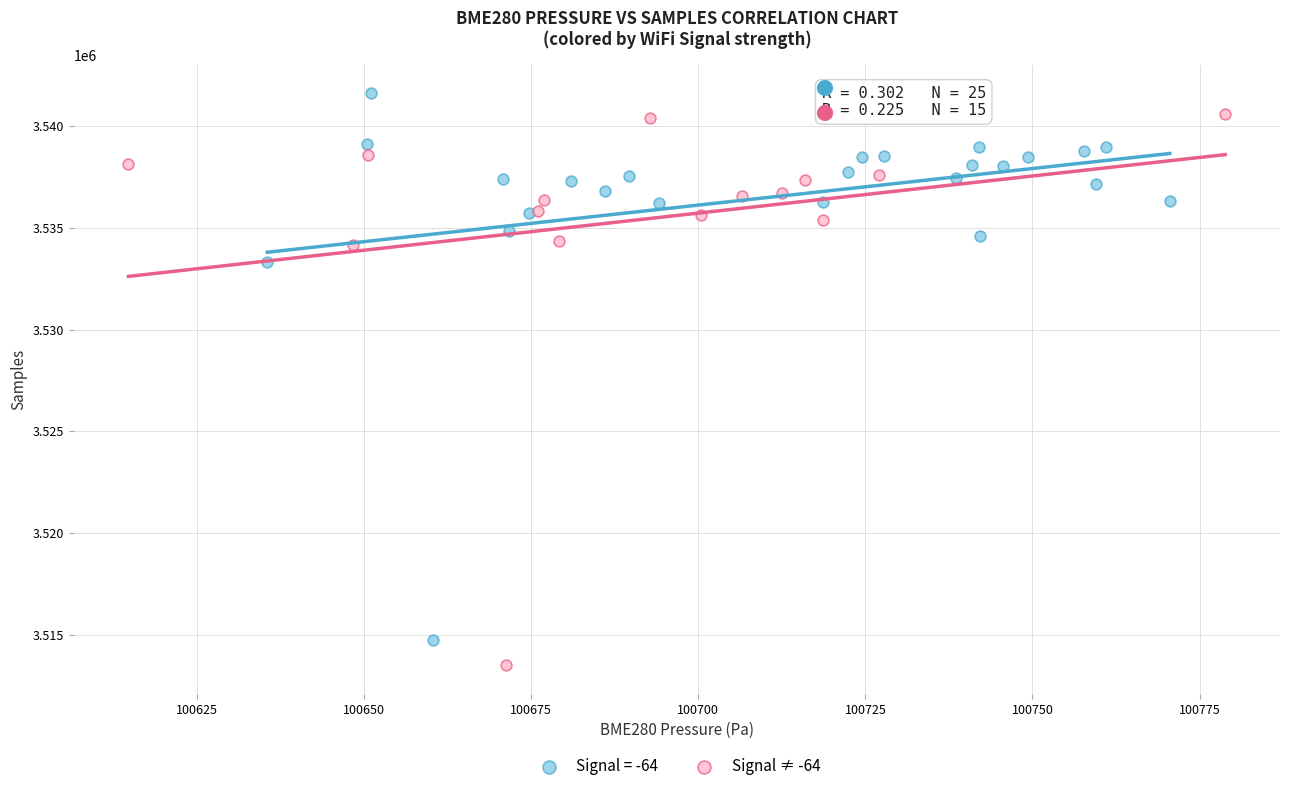

Which series reaches the minimum Y coordinate?

Signal ≠ -64